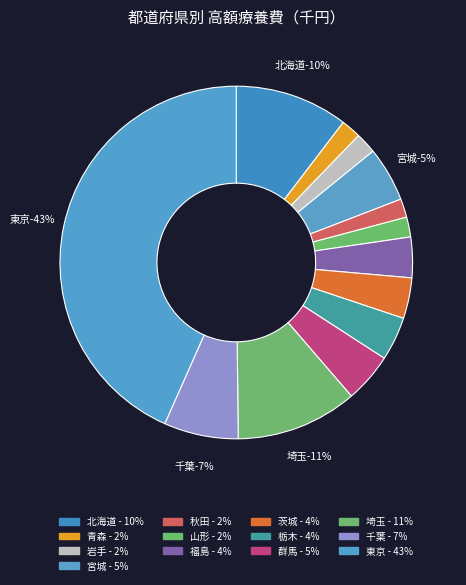

What percentage is the 群馬 slice, to the nearest percent?

5%